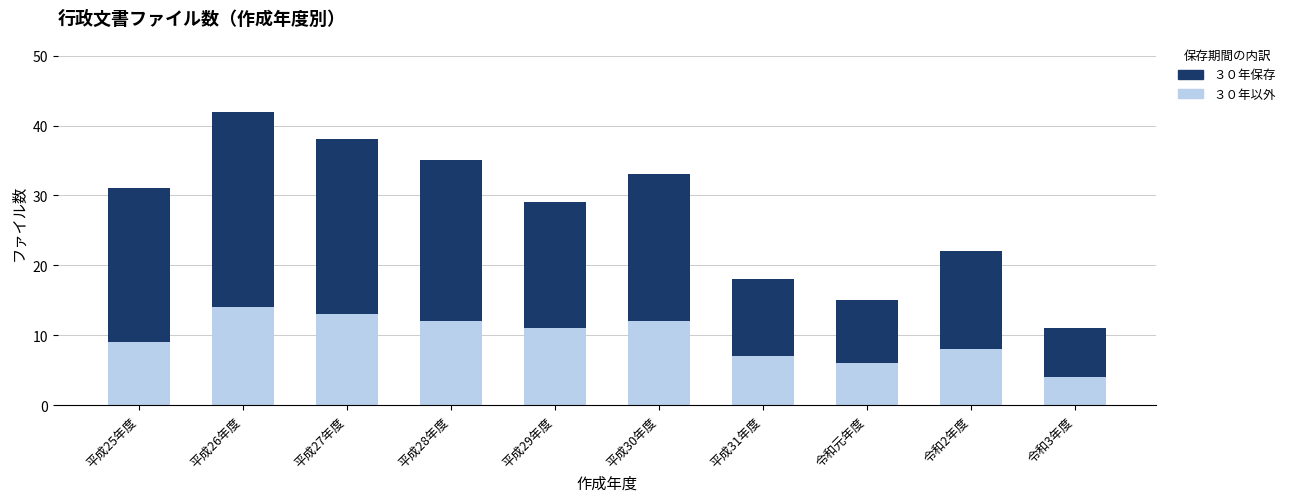

What is the total value across all series at 令和元年度?

15